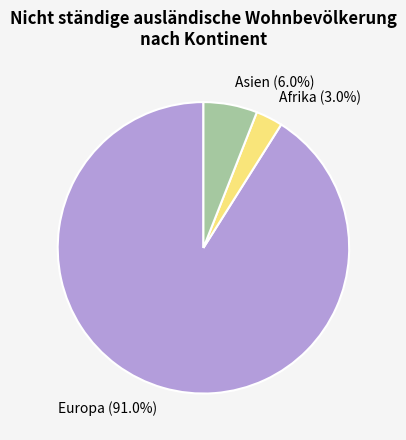

Count the number of slices in the pie.

3